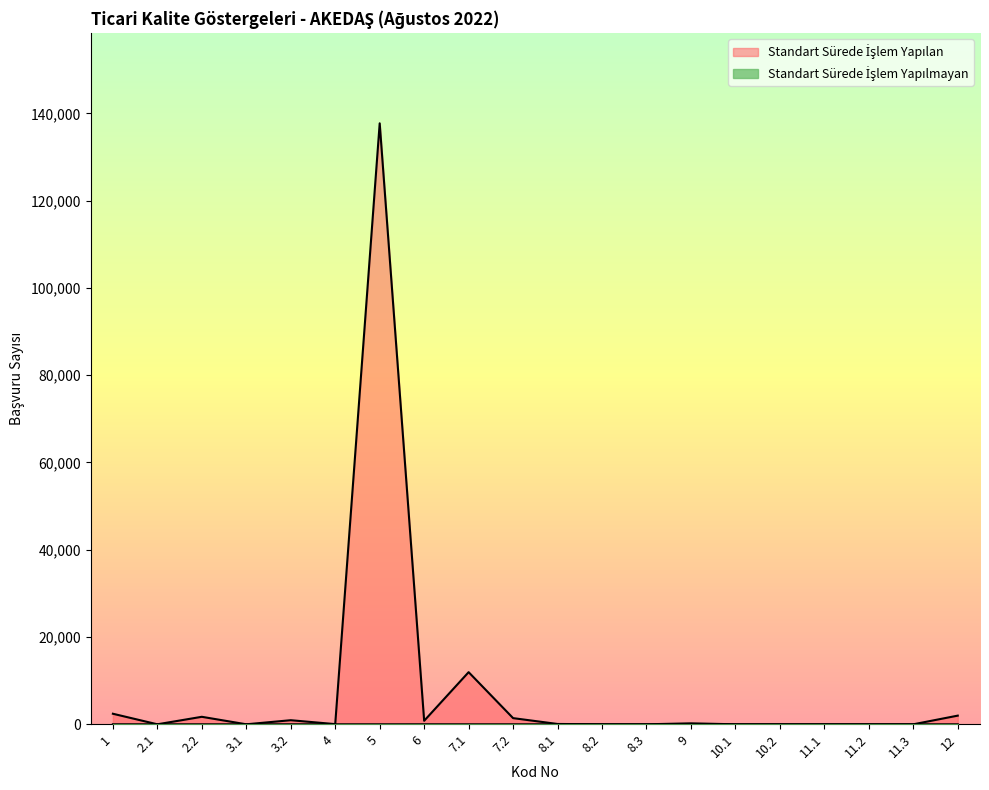

Which series has the largest range (max minus min)?

Standart Sürede İşlem Yapılan